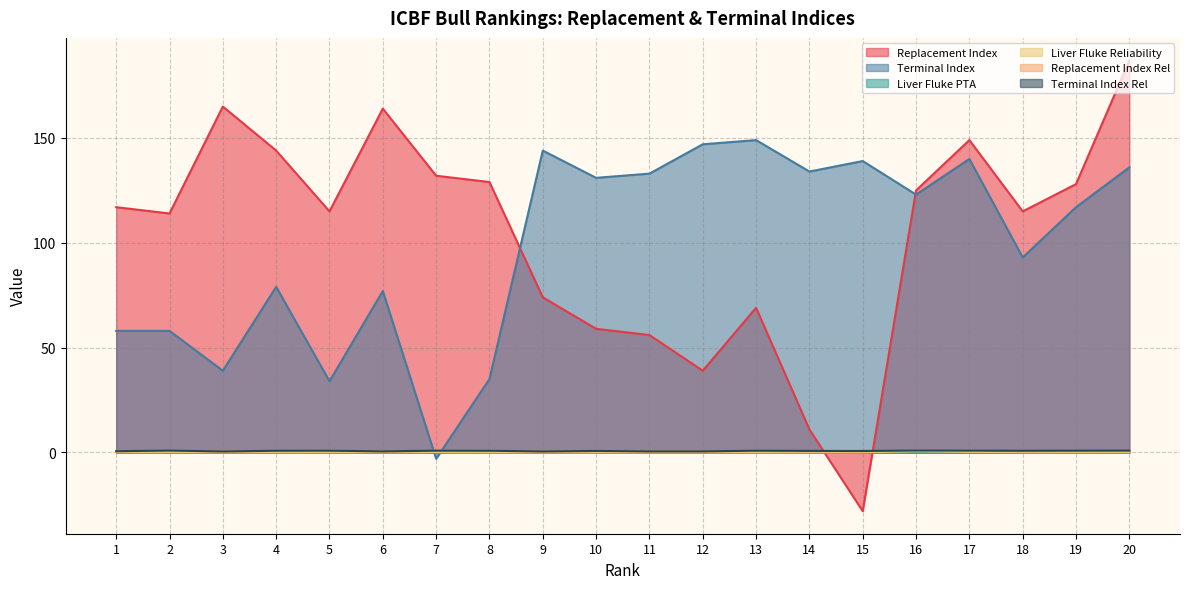

Rank the categories by Liver Fluke Reliability value from lowest to highest.

10, 11, 9, 15, 8, 12, 13, 14, 3, 6, 4, 1, 18, 5, 7, 19, 2, 20, 17, 16